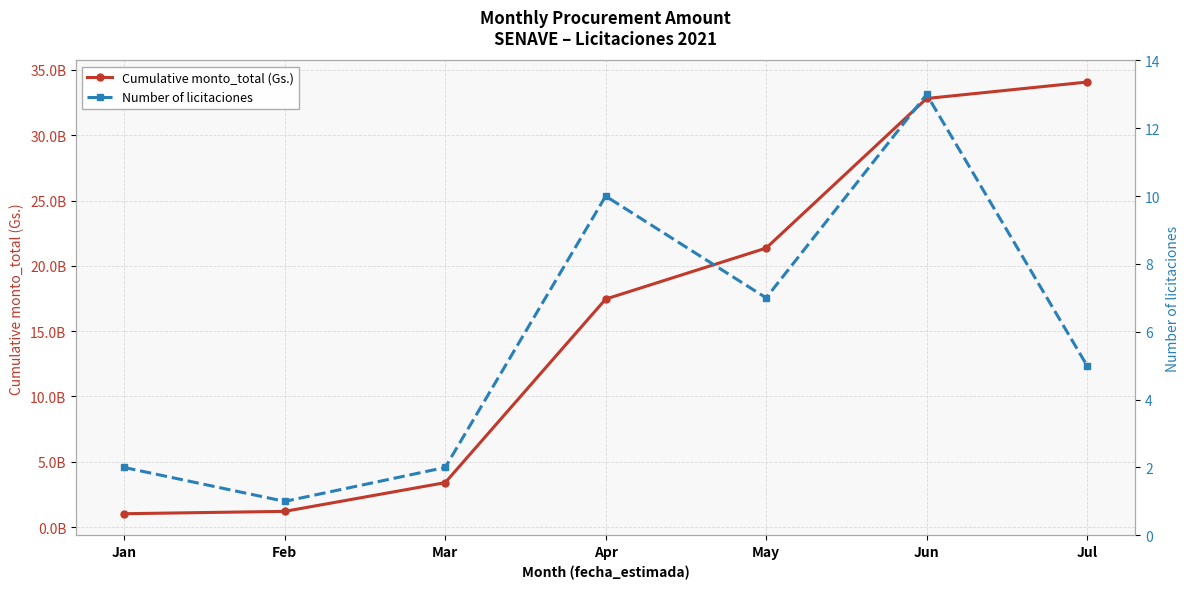

The value of Cumulative monto_total (Gs.) at Feb is 1203200000. True or false?

True